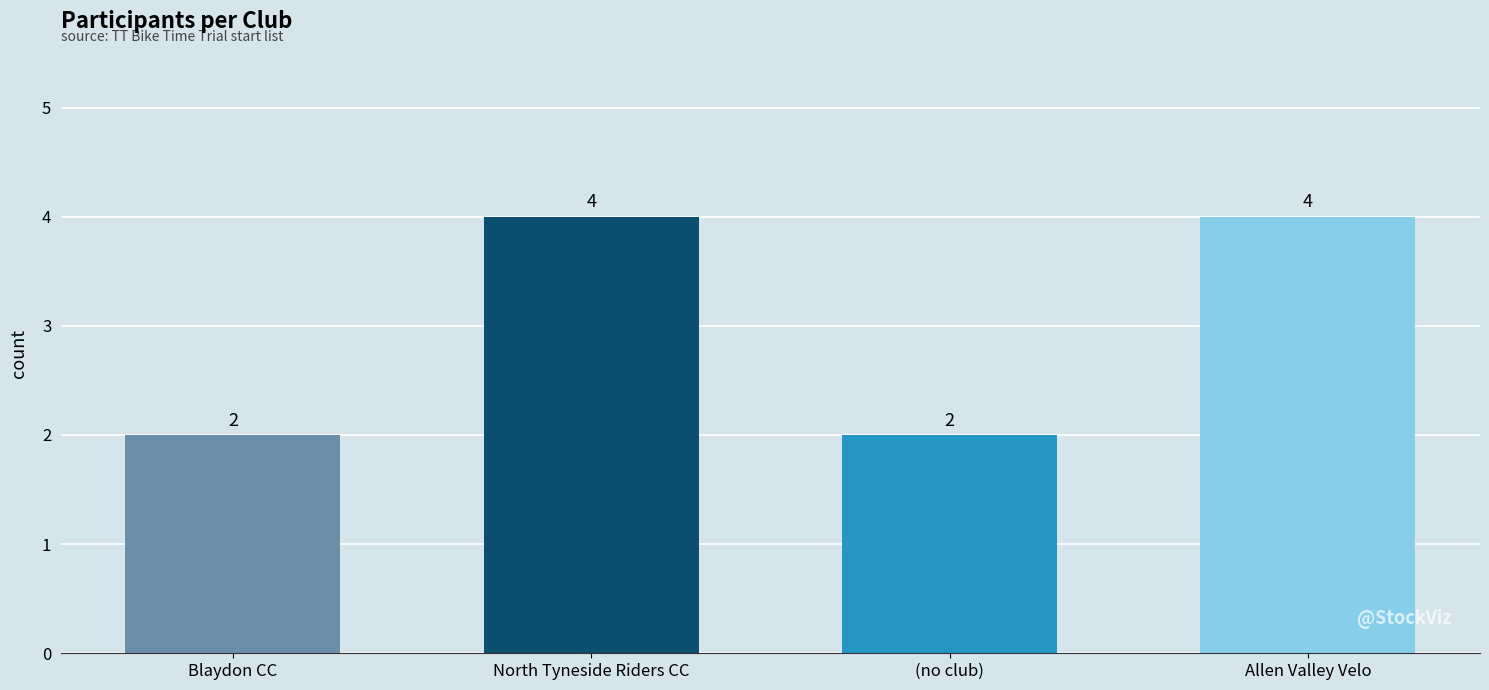

The chart shows a value of 4 at North Tyneside Riders CC. True or false?

True